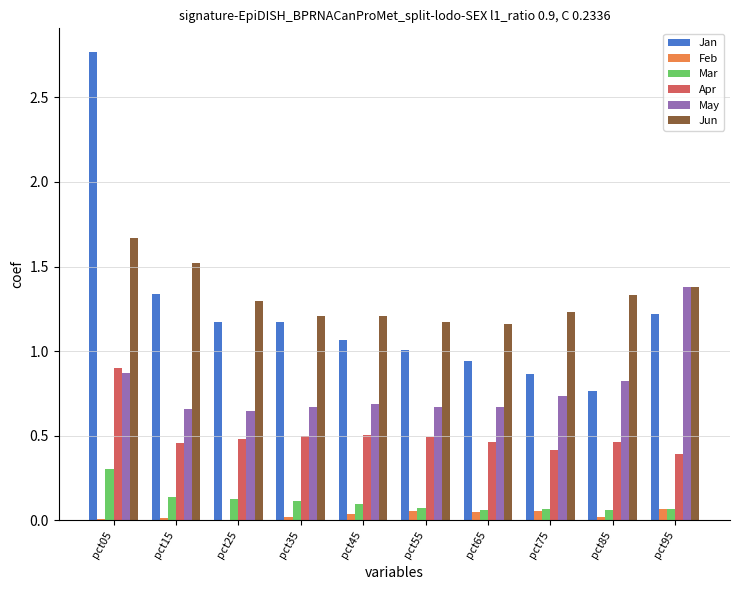

What is the difference between the Jan values at pct75 and pct05?

1.9